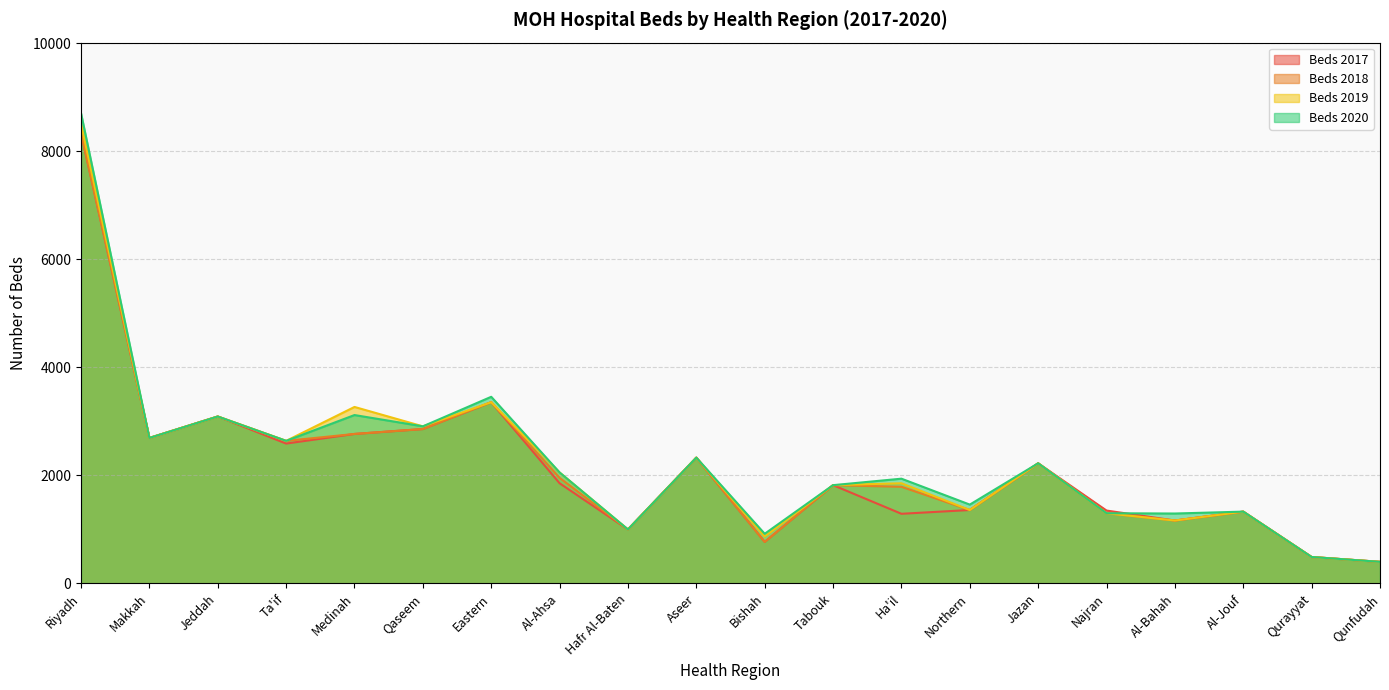

True or false: Beds 2020 has a value of 3801 at Ta'if.

False